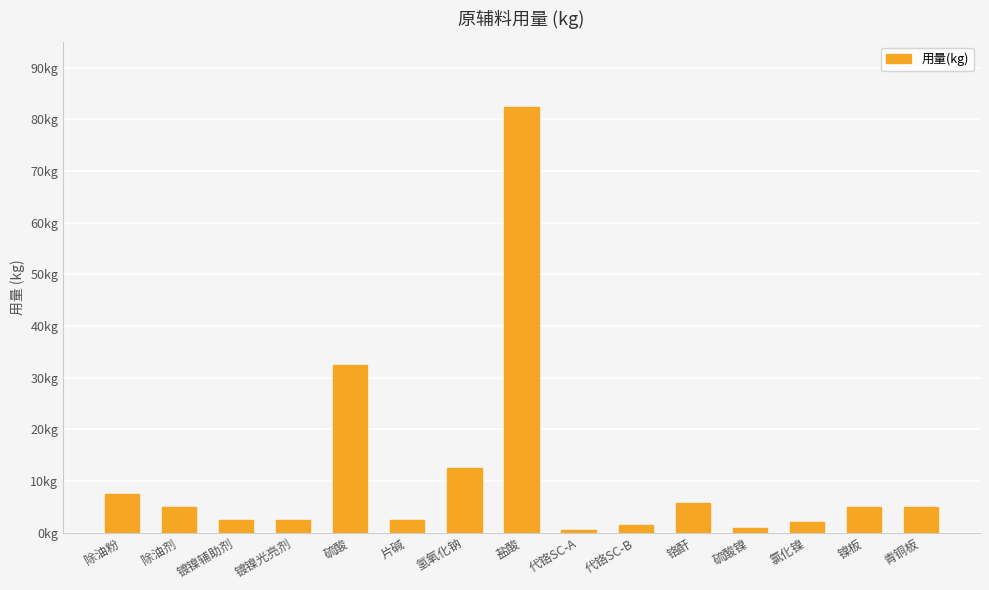

How many categories are shown in the chart?

15